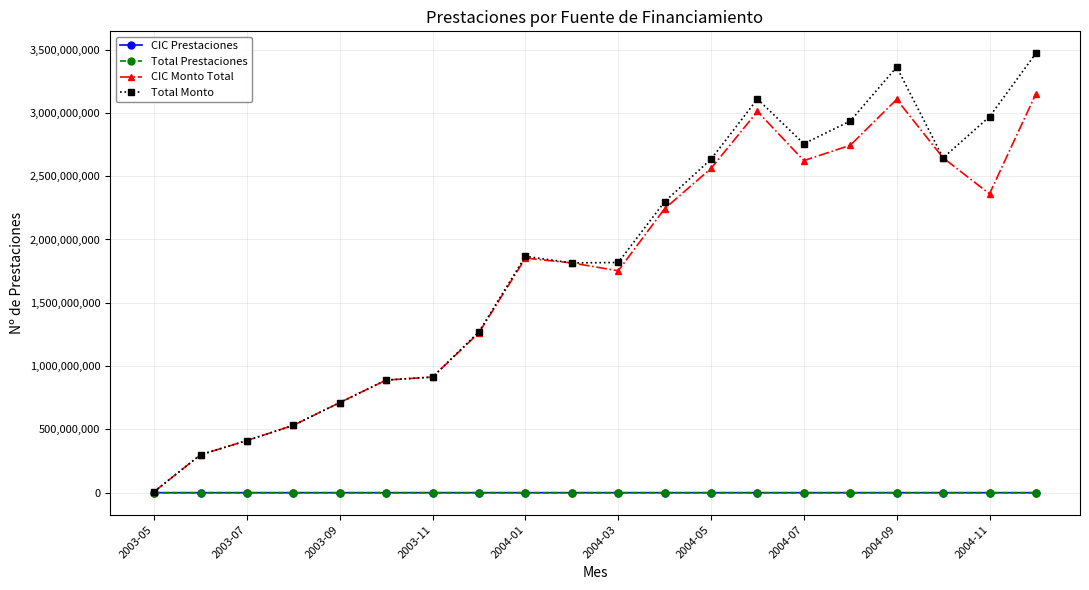

What are all the series names shown in the legend?

CIC Prestaciones, Total Prestaciones, CIC Monto Total, Total Monto